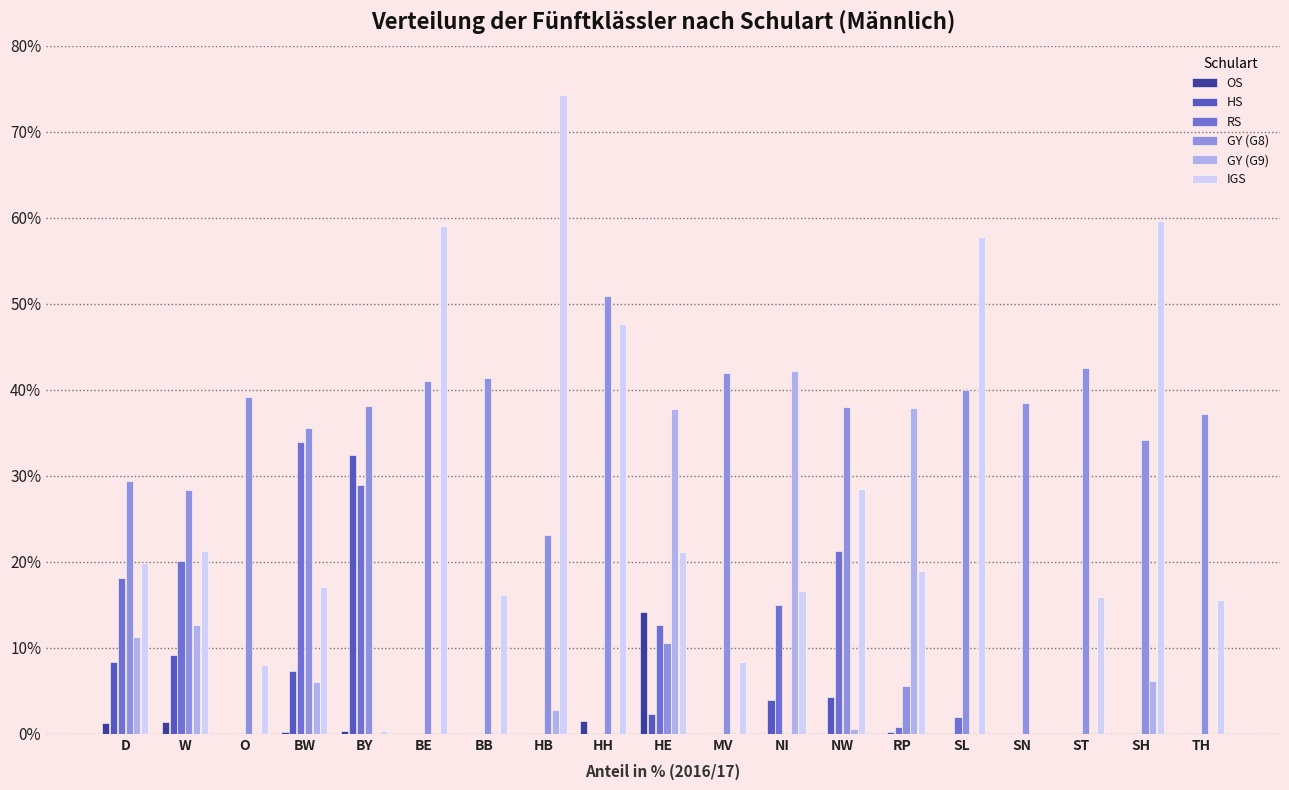

What position from the left is NW?

13